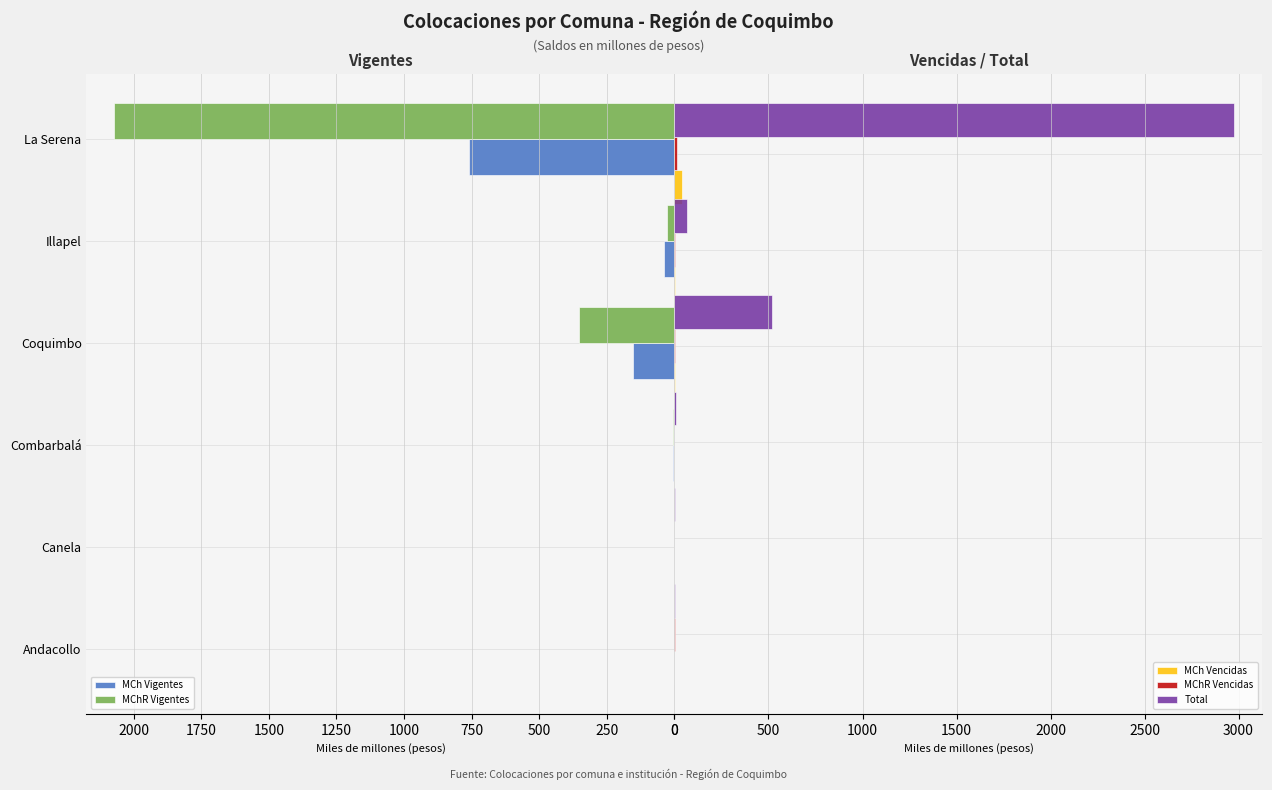

Which series has the largest total across all categories?

Total